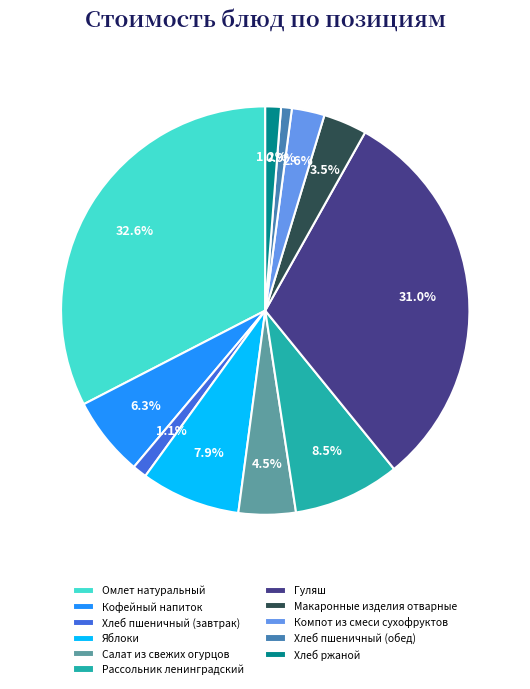

To the nearest percent, what portion does Гуляш represent?

31%